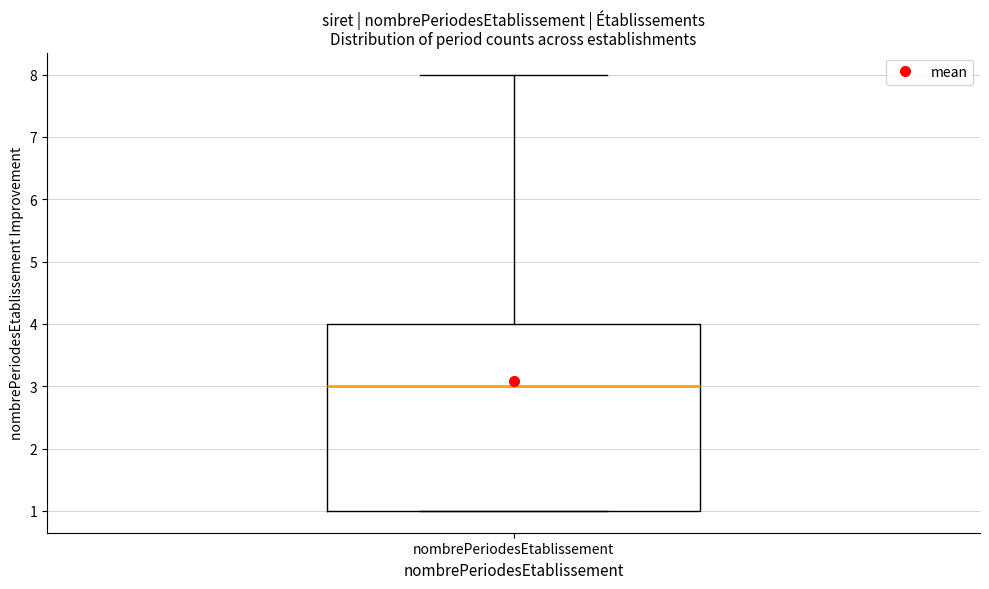

Read this box plot against the y-axis: the position of the median line, the range covered by the box, and the ends of both whiskers. The values are not printed on the chart, so give them approximately, as read against the axis.

median 3, box 1 to 4, whiskers 1 to 8